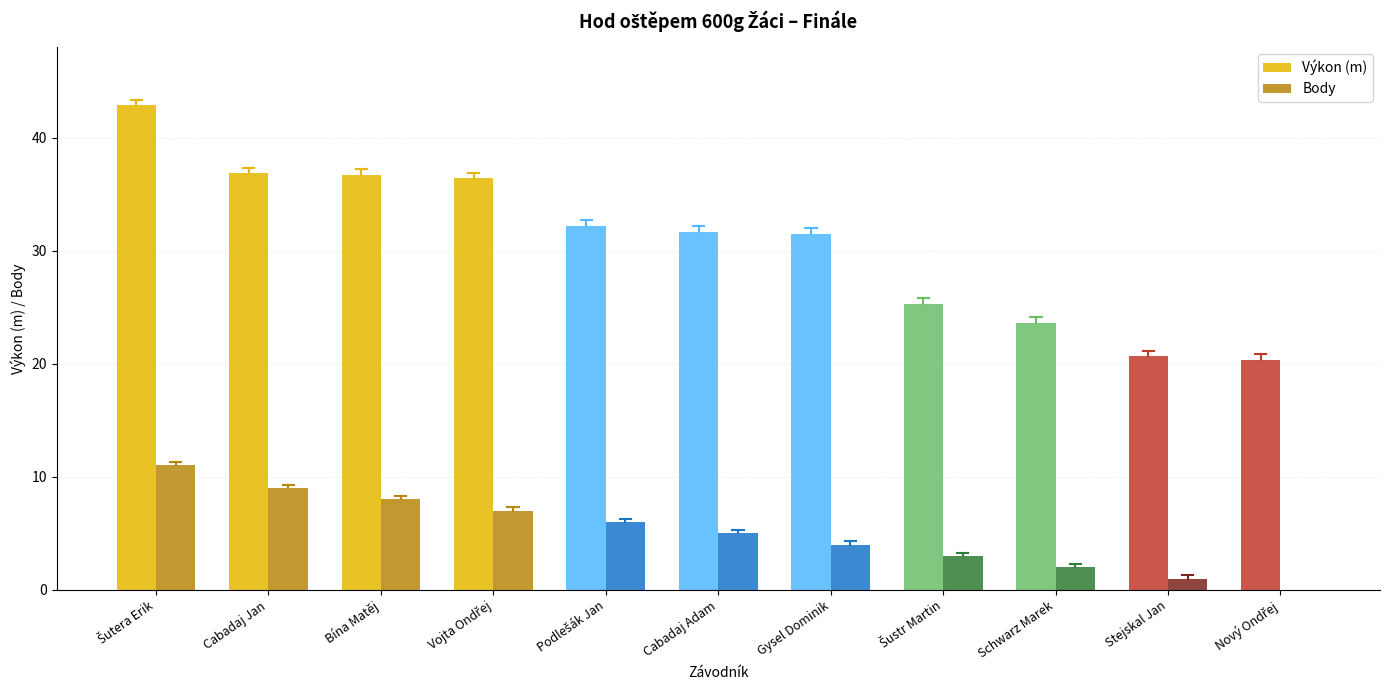

Where is Body nearest to the value 5?

Cabadaj Adam